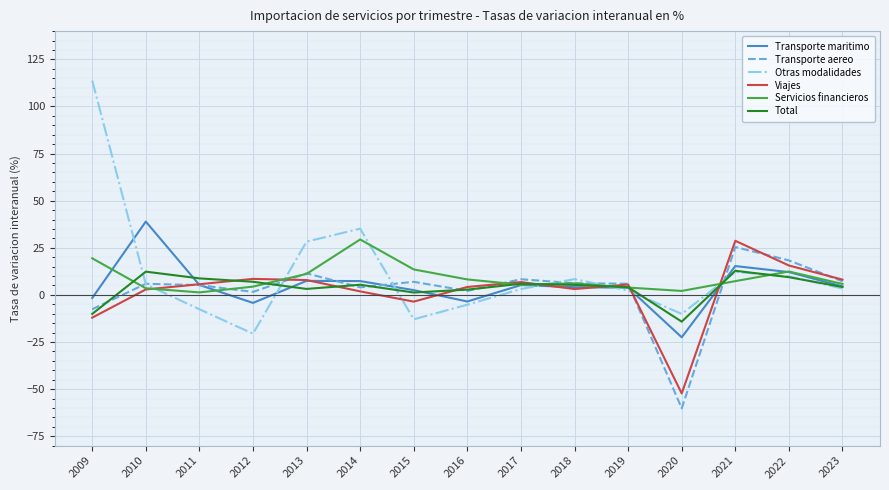

What is the spread (max minus min) of values at 2018?

5.3